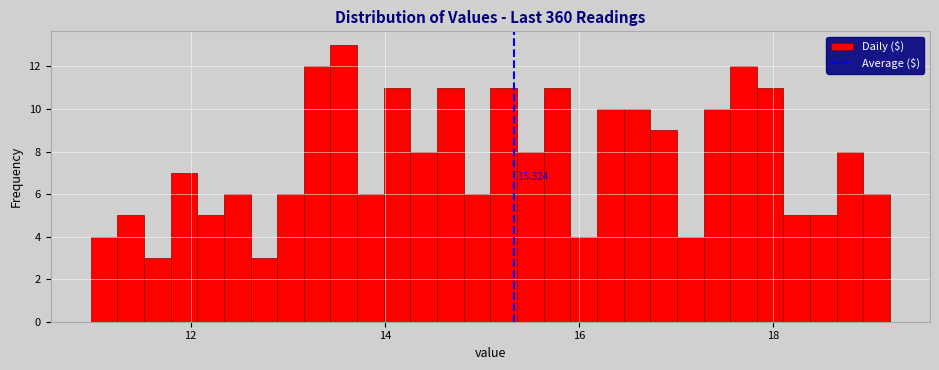

Around what value on the x-axis is the tallest bar? Give the approximate position of its centre, as read against the axis.

13.6